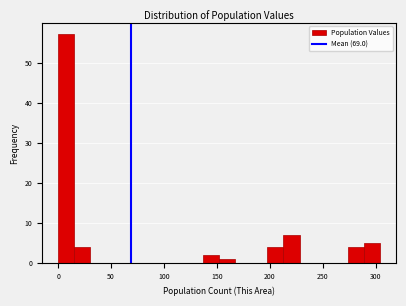

Read against the x-axis, roughly where is the centre of the tallest bar?

10